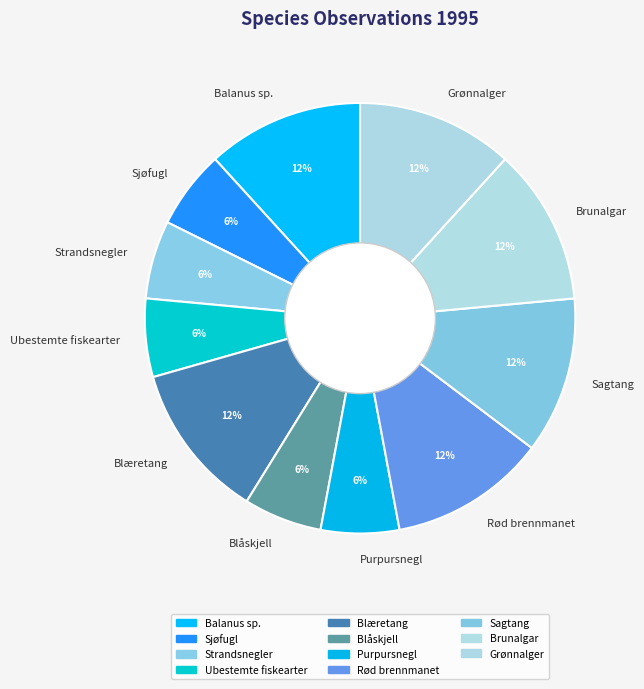

Does any single category account for the majority?

No